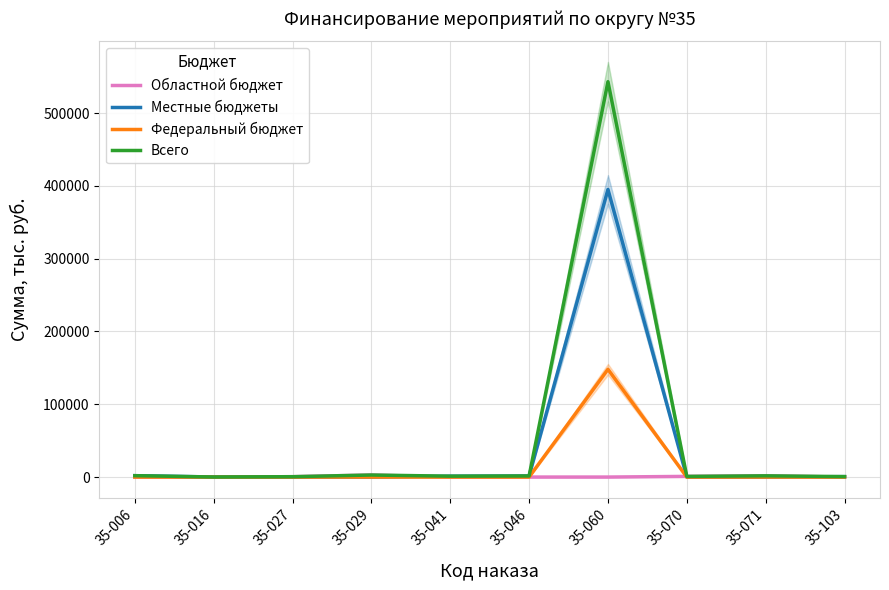

How many lines are shown in the chart?

4